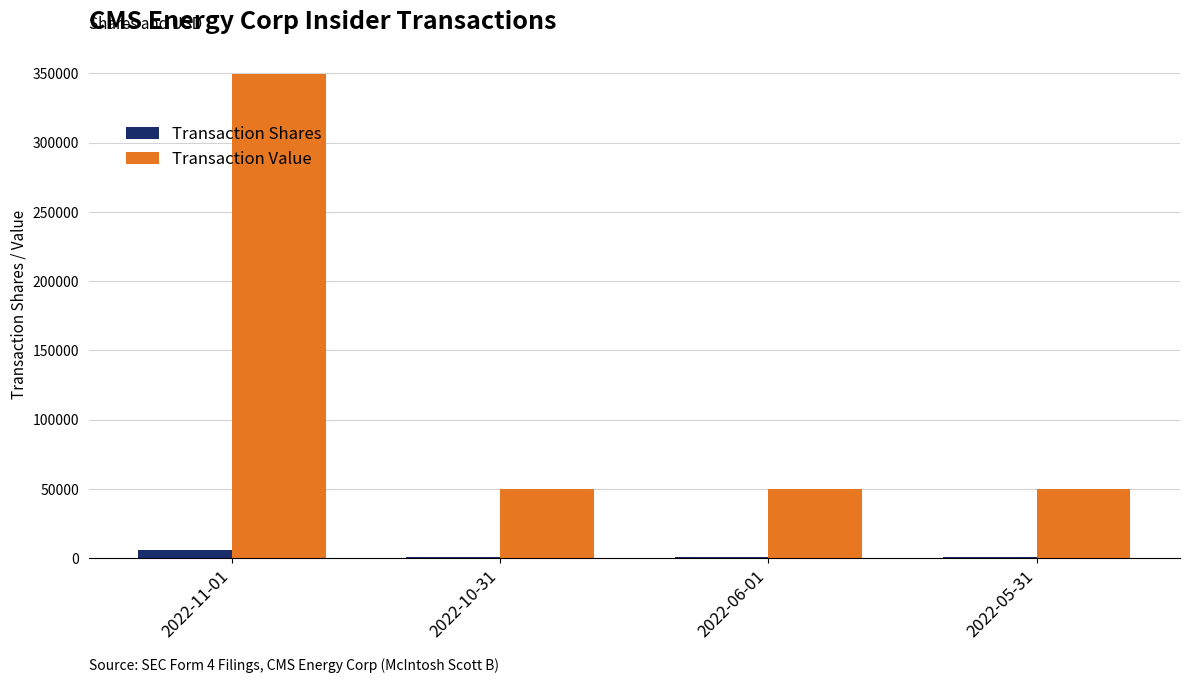

Which series has the largest total across all categories?

Transaction Value